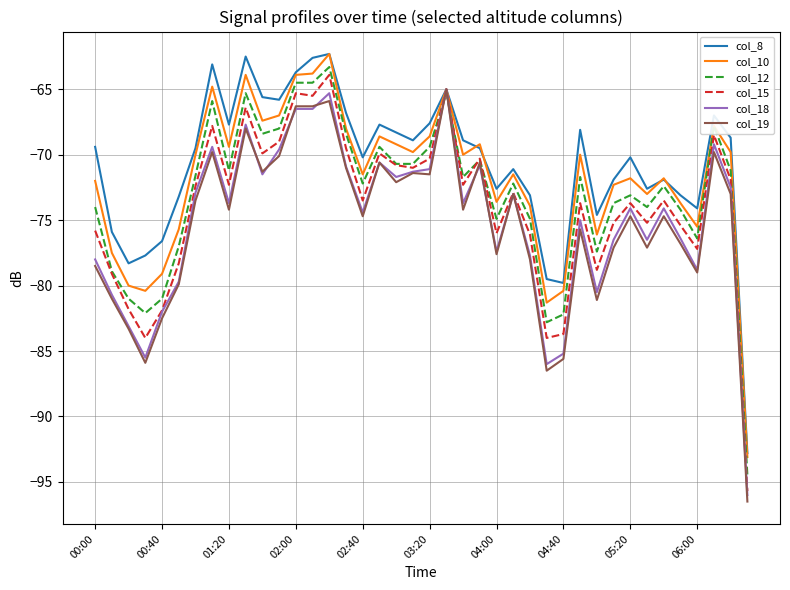

What is the difference between the second highest and minimum values in the col_12 series?

30.0